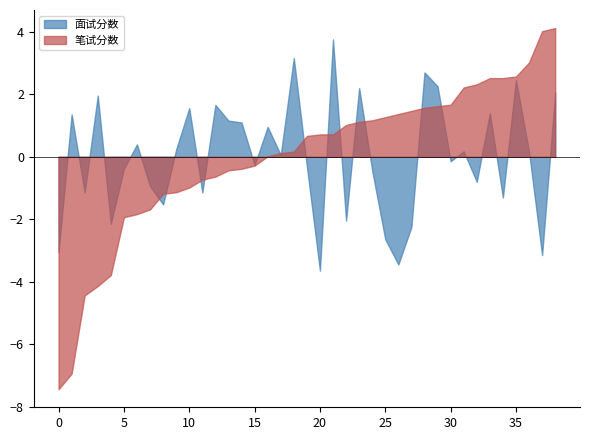

Count the number of data series in this chart.

2